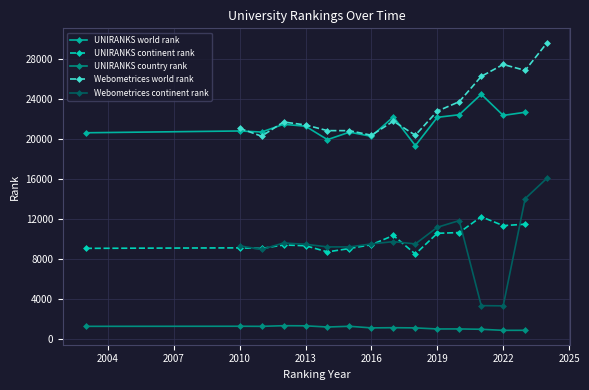

How many values in the Webometrices world rank series are below 21680?

7